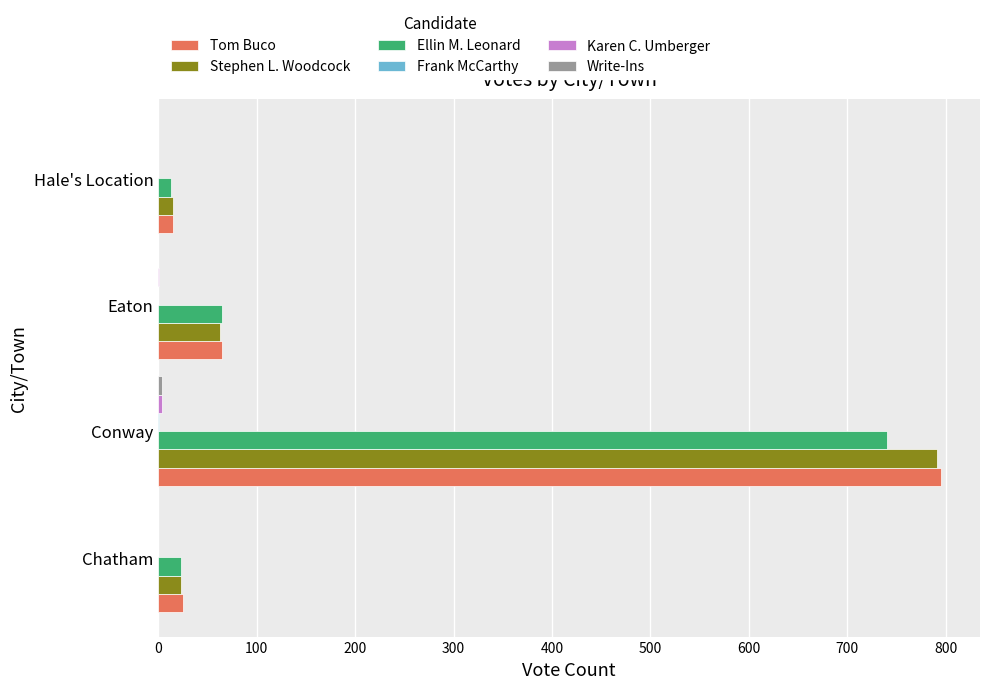

At which label is Tom Buco closest to 405?

Eaton